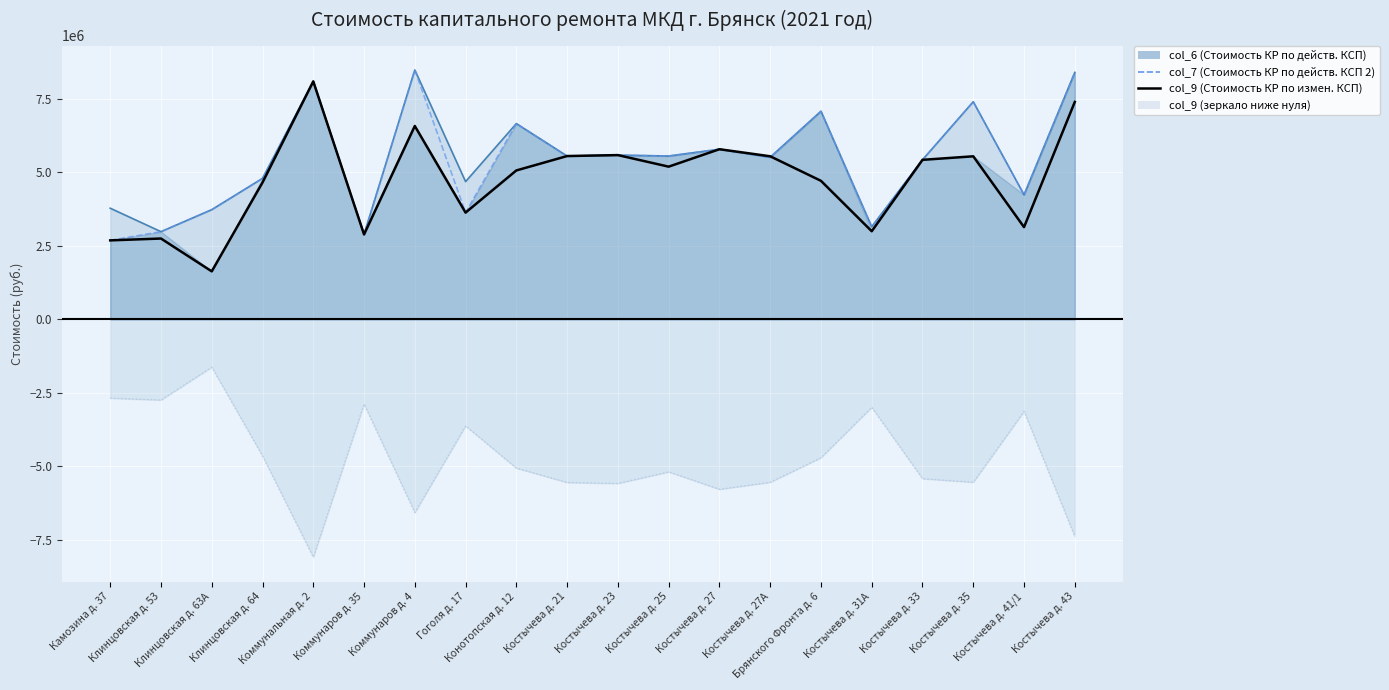

Does the chart display data point markers on the line(s)?

No